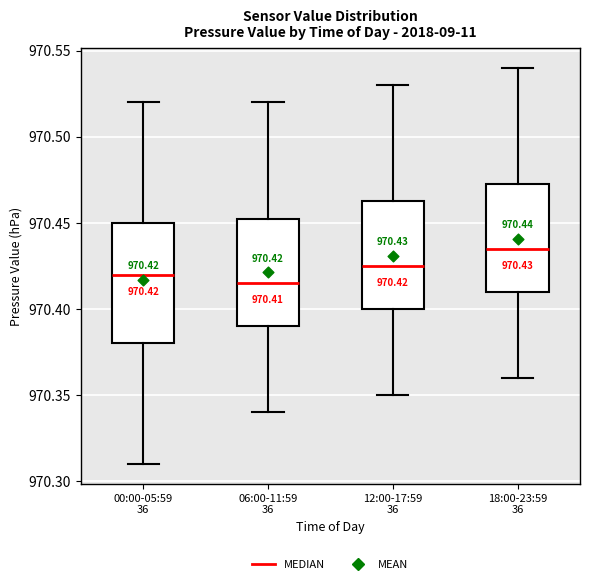

Comparing the boxes themselves (not the whiskers), which one is the tallest?

00:00-05:59 36